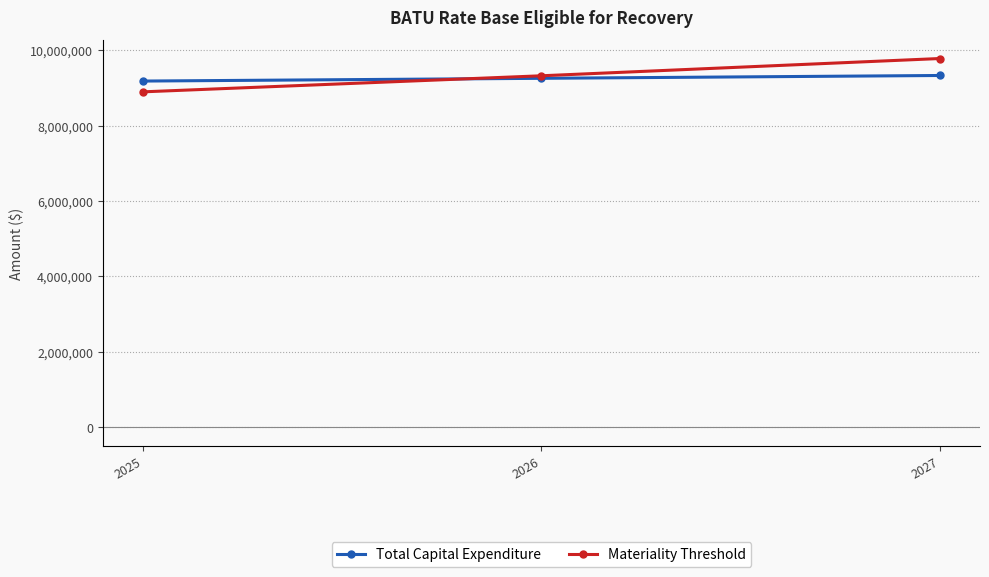

What is the difference between the second highest and minimum values in the Total Capital Expenditure series?

73000.0